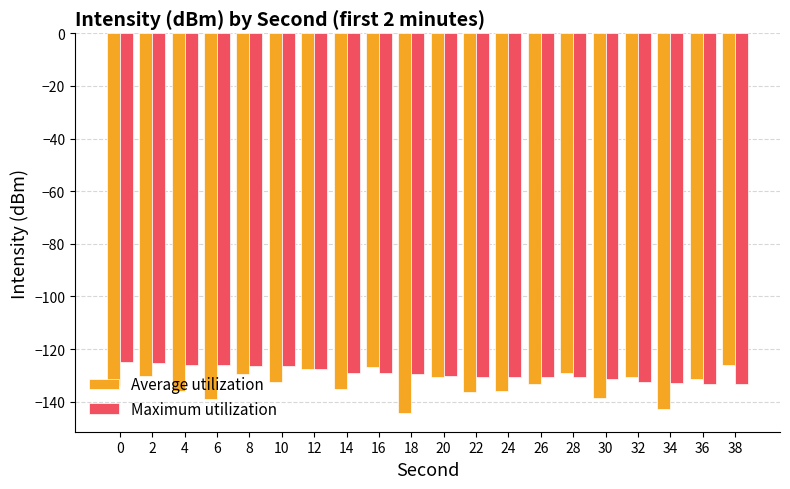

The value of Maximum utilization at 30 is -56.3. True or false?

False